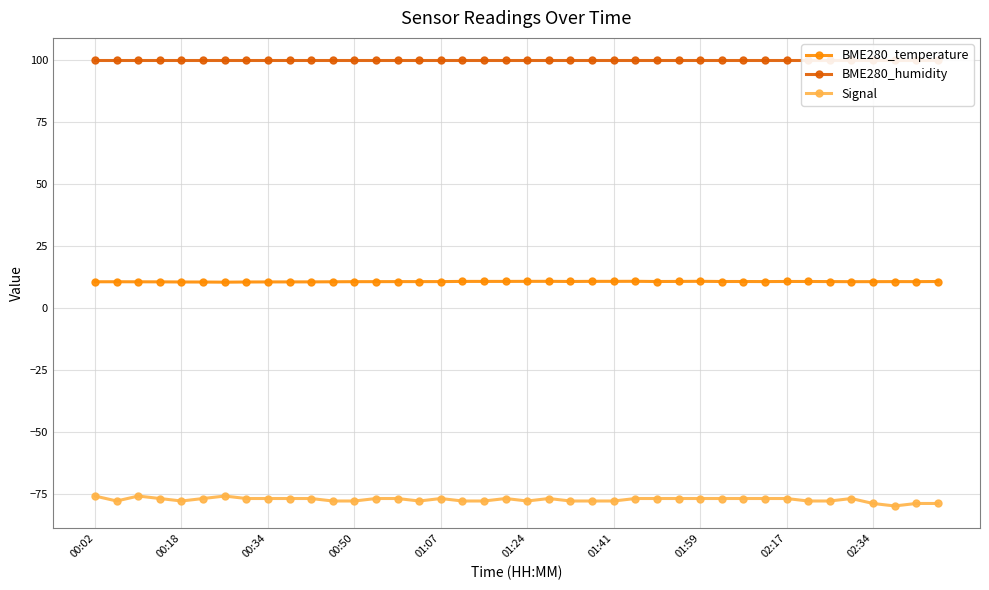

What is the sum of all BME280_temperature values?

423.3